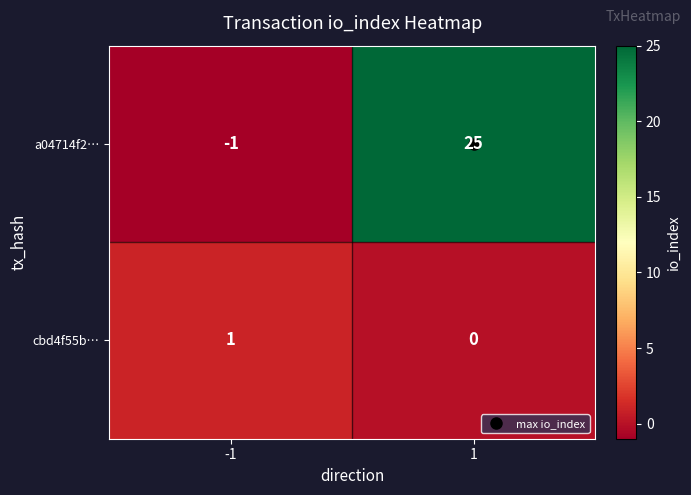

Which series has the widest spread of values?

a04714f2…